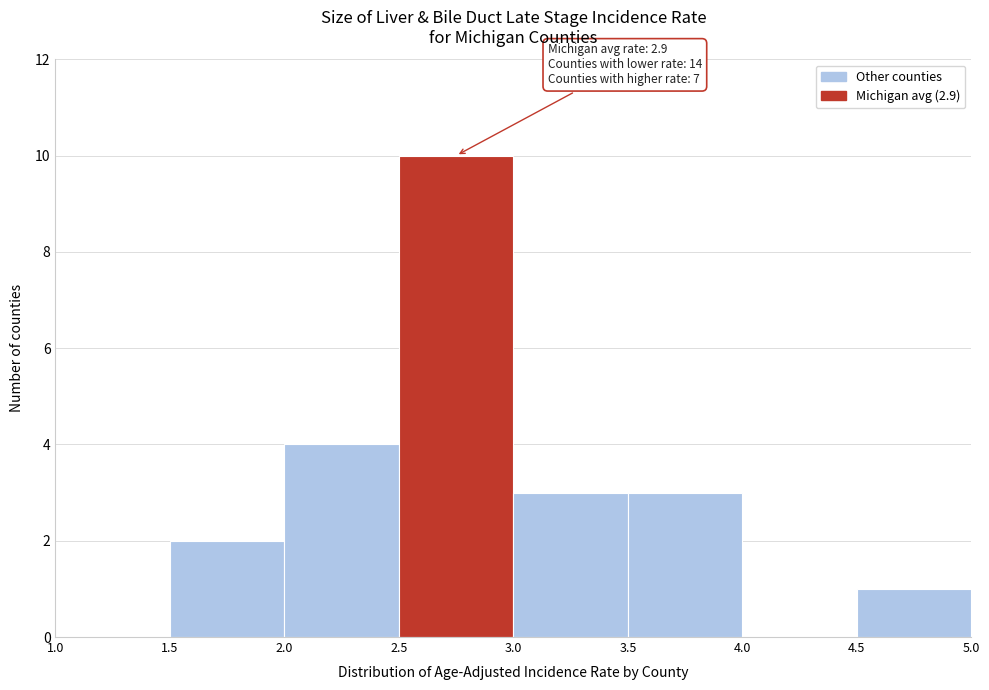

Which range on the x-axis has the tallest bar?

2.5 to 3.0